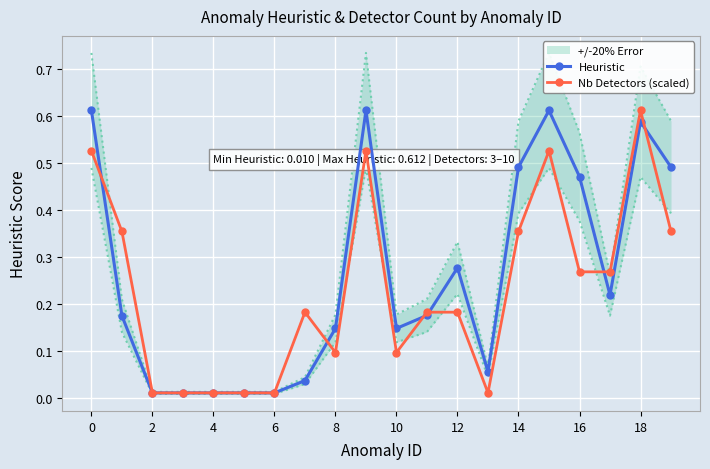

True or false: Heuristic has more than 0 points higher than both neighbors.

True